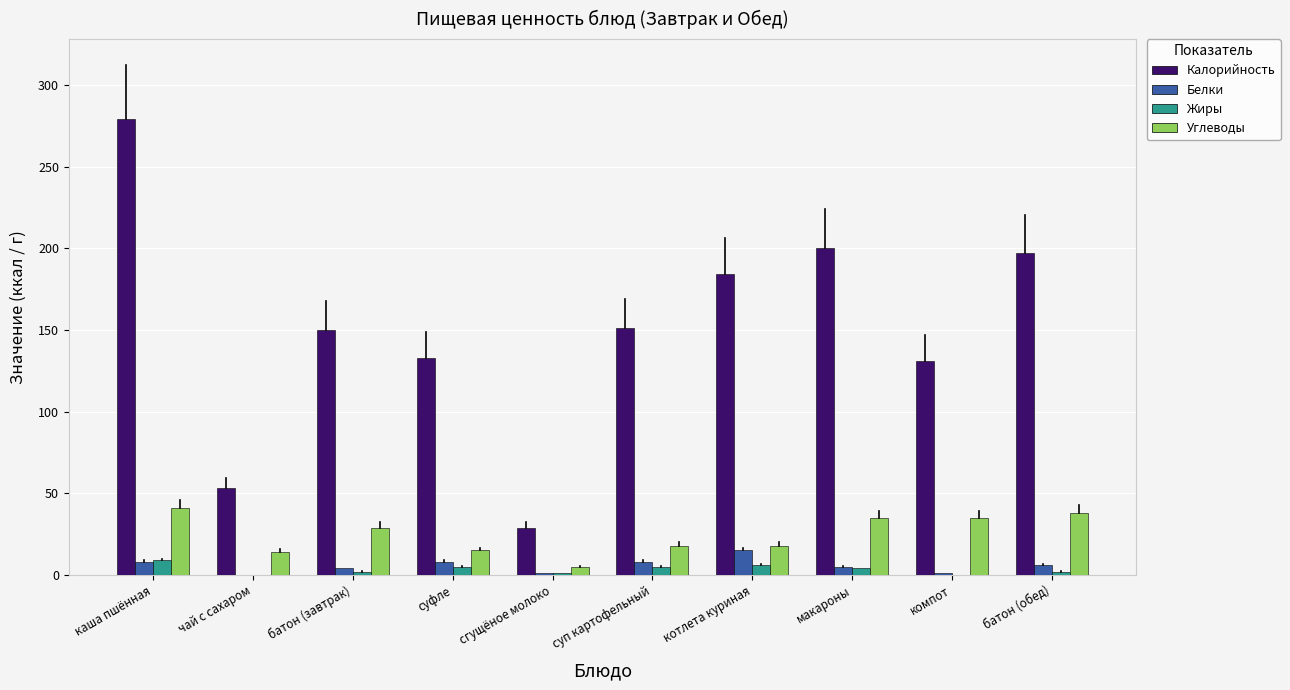

The value of Белки at суп картофельный is 8. True or false?

True